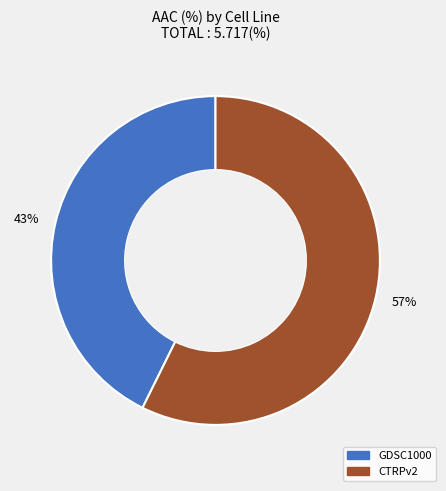

Do 57% and 43% together represent more than half of the pie?

Yes